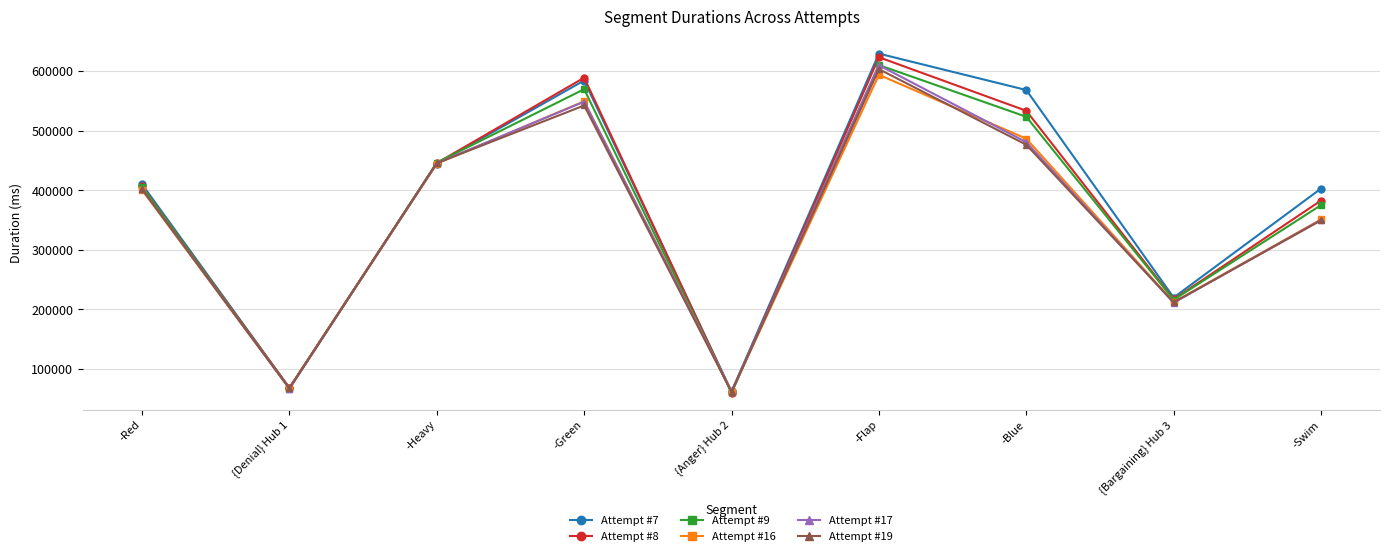

Does the chart display data point markers on the line(s)?

Yes